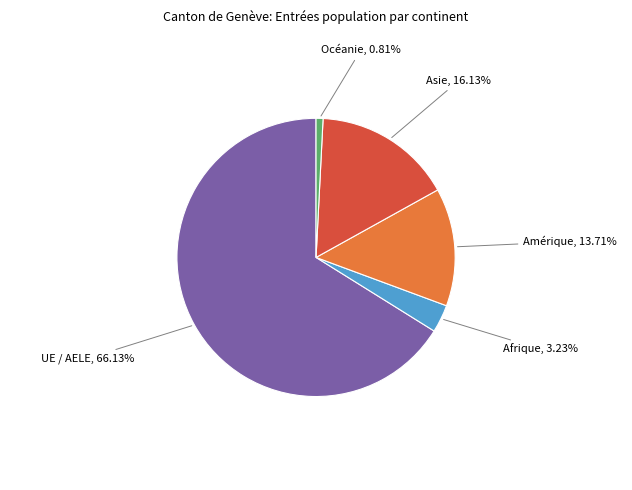

Does UE / AELE represent more than half of the total?

Yes